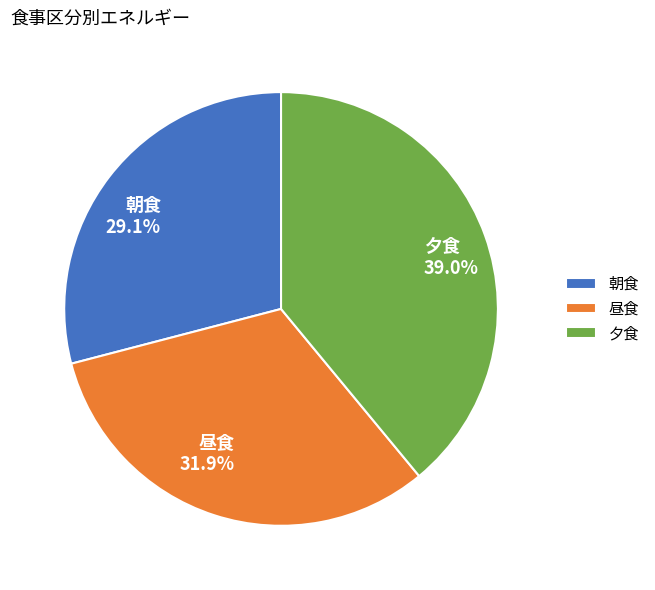

What is the total percentage of 昼食 and 朝食?

61.0%